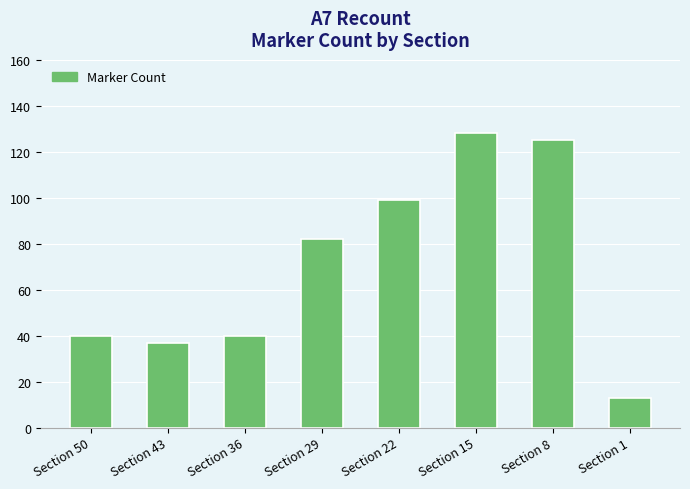

Where is the data nearest to the value 70?

Section 29